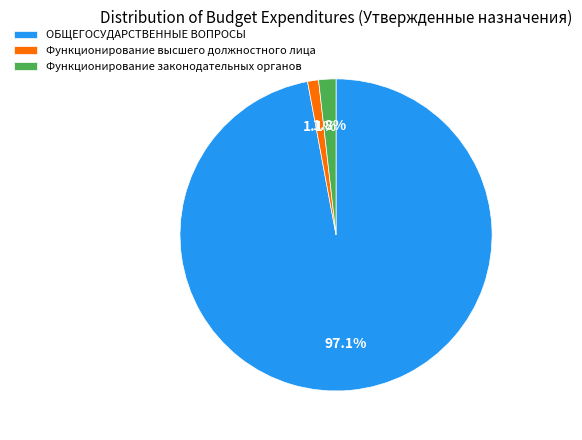

Do ОБЩЕГОСУДАРСТВЕННЫЕ ВОПРОСЫ and Функционирование высшего должностного лица together represent more than half of the pie?

Yes